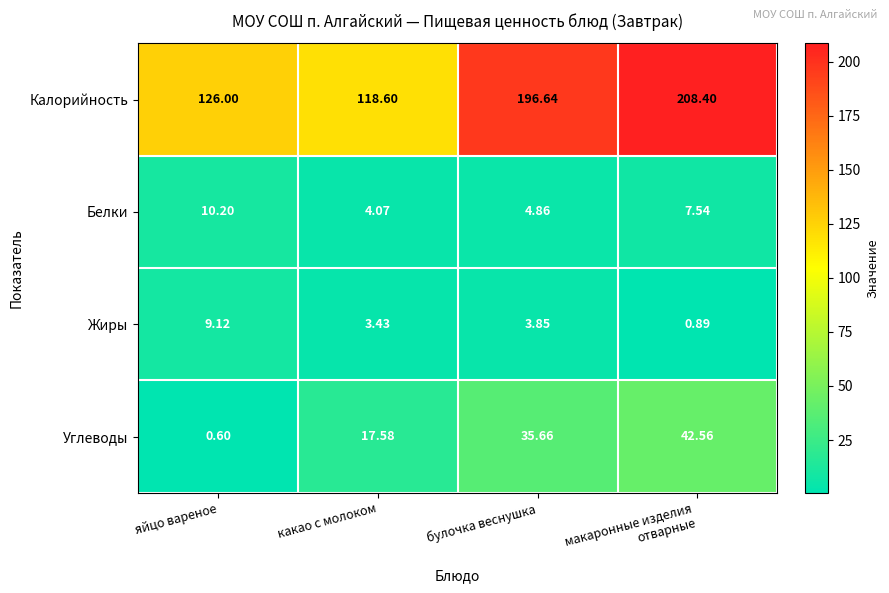

Which category has the highest value in the Жиры series?

яйцо вареное